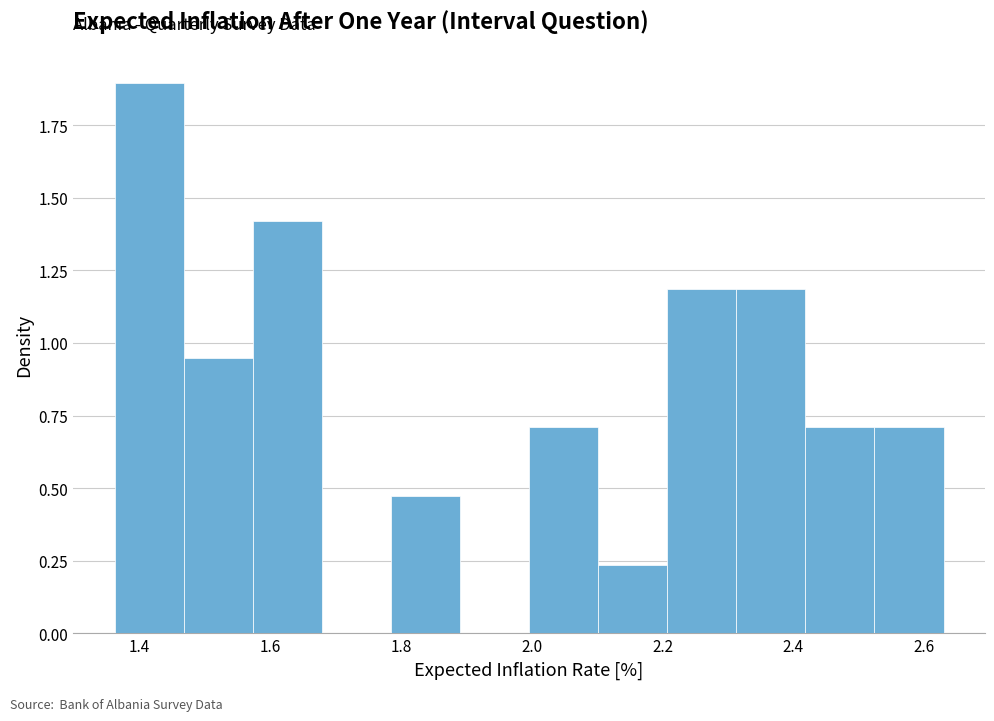

Reading left to right, list every bar in this chart as the range it spans on the x-axis followed by its height. Neither the bar edges nor the heights are printed on the chart, so give them approximately, as read against the axes.

1.36 to 1.46: 1.90
1.46 to 1.58: 0.95
1.58 to 1.68: 1.40
1.68 to 1.78: 0
1.78 to 1.90: 0.45
1.90 to 2.00: 0
2.00 to 2.10: 0.70
2.10 to 2.20: 0.25
2.20 to 2.32: 1.20
2.32 to 2.42: 1.20
2.42 to 2.52: 0.70
2.52 to 2.62: 0.70